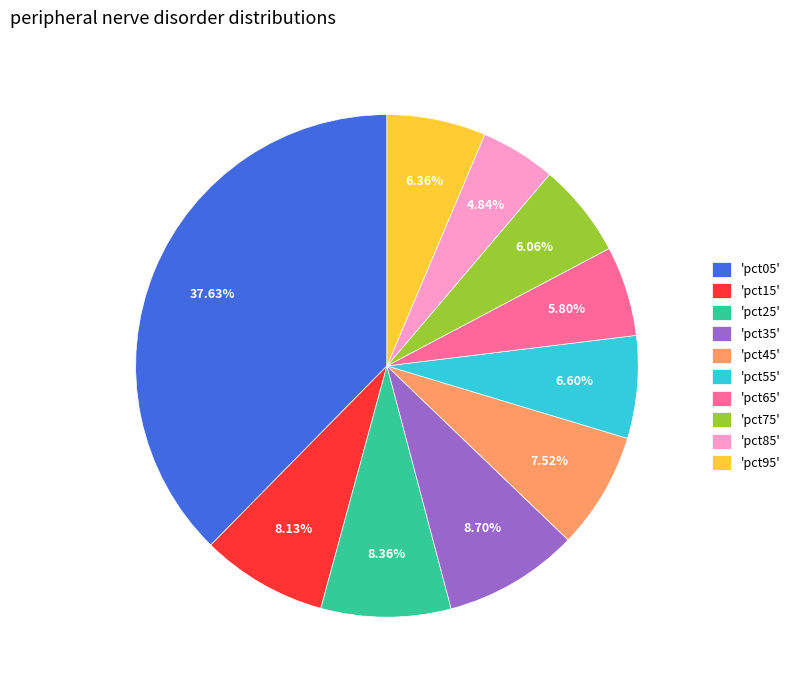

How many slices are in this pie chart?

10